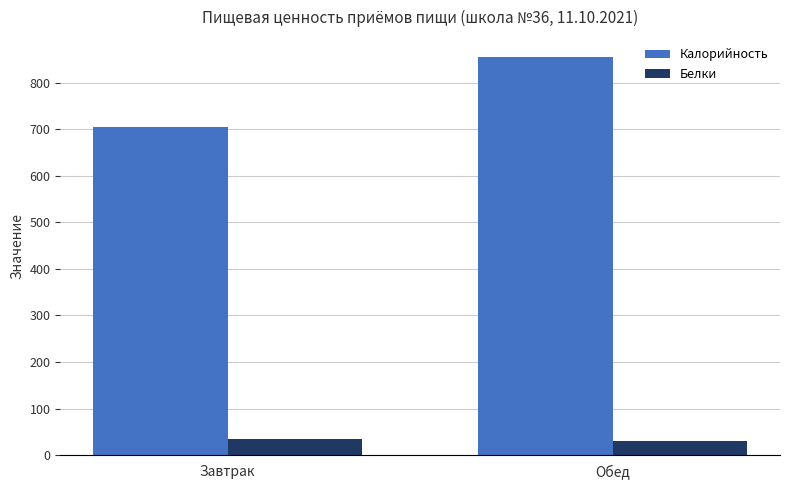

Is it true that Белки equals 35.6 at Завтрак?

True